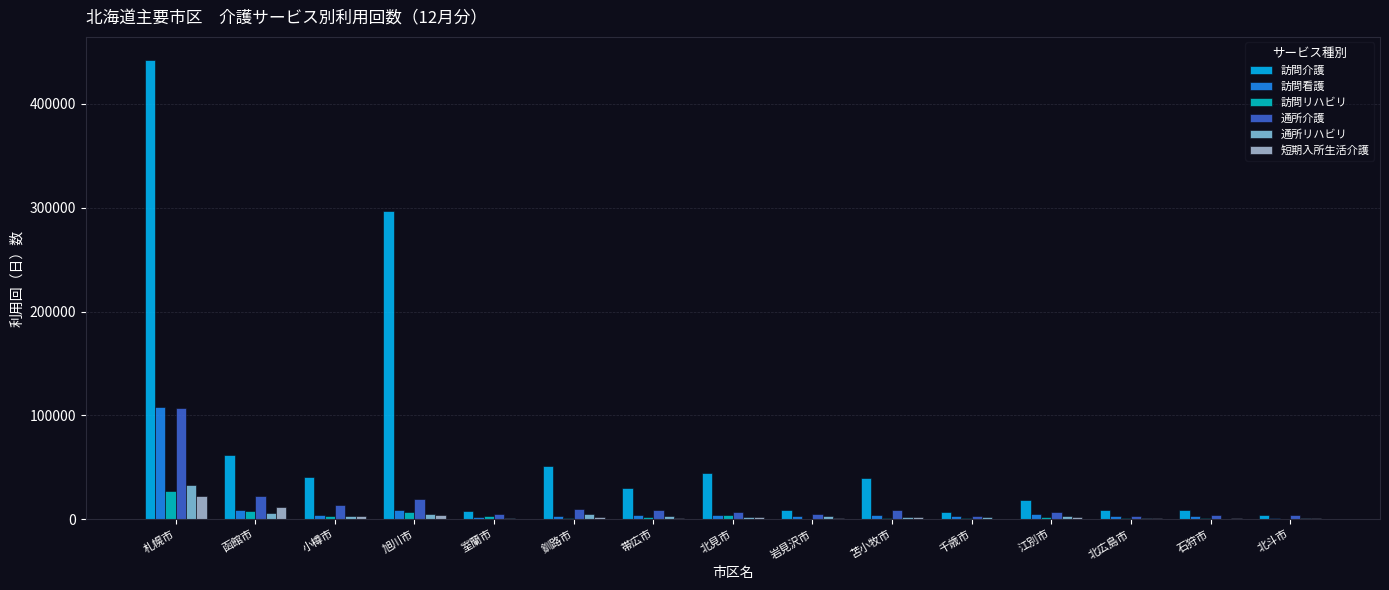

Which series has the largest total across all categories?

訪問介護